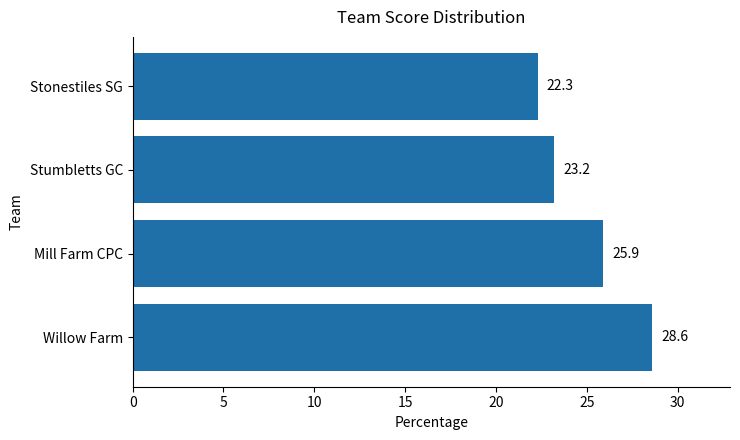

Which has a higher value, Stonestiles SG or Willow Farm?

Willow Farm